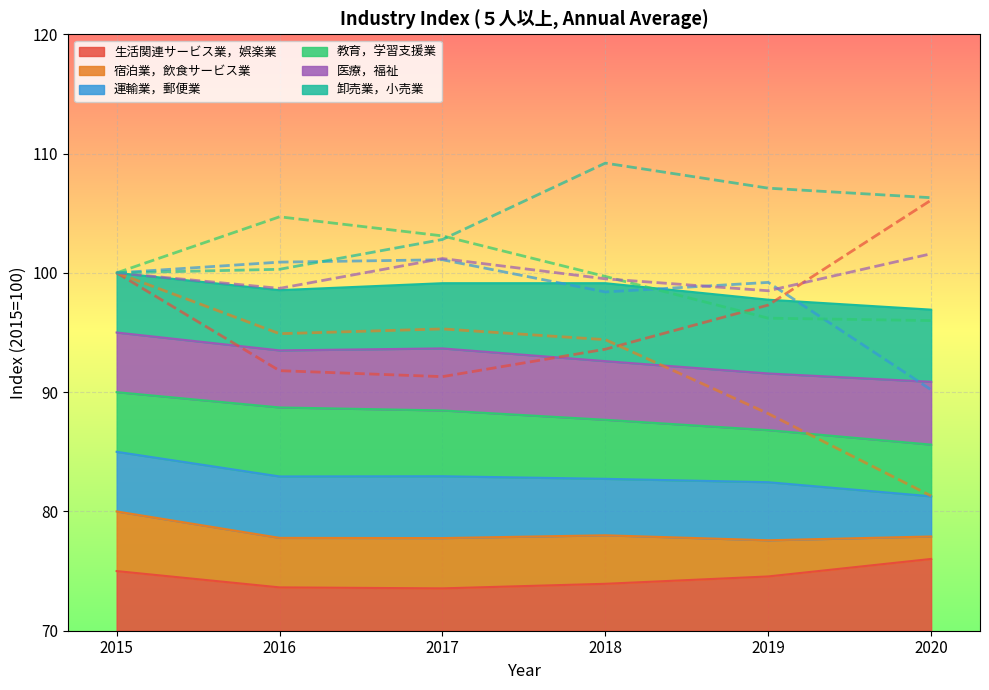

Between 2017 and 2015, which is larger?

2015